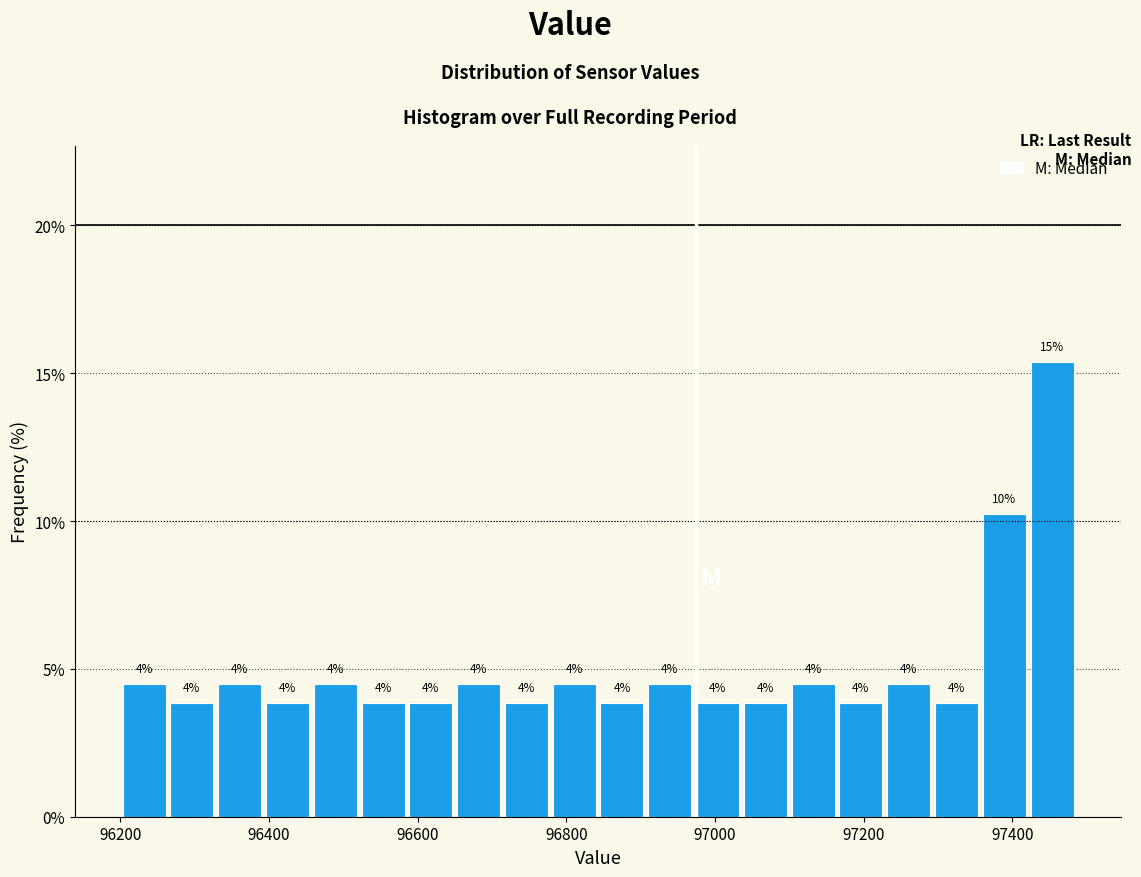

Read against the x-axis, roughly where is the centre of the tallest bar?

97460